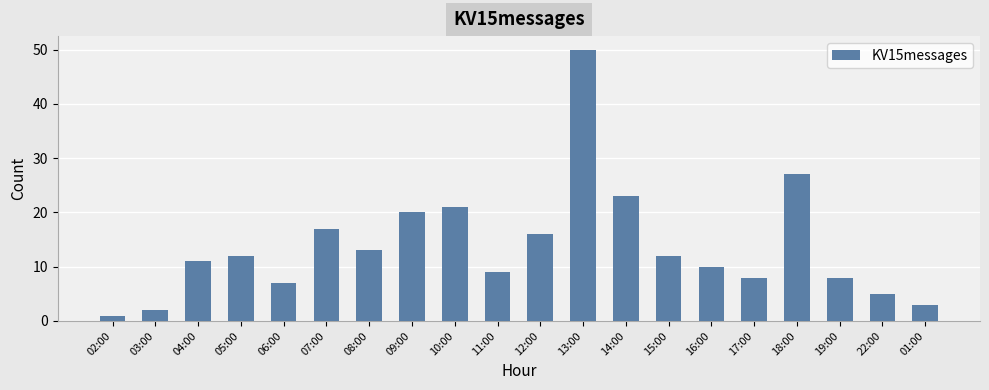

How many bars are there in total?

20